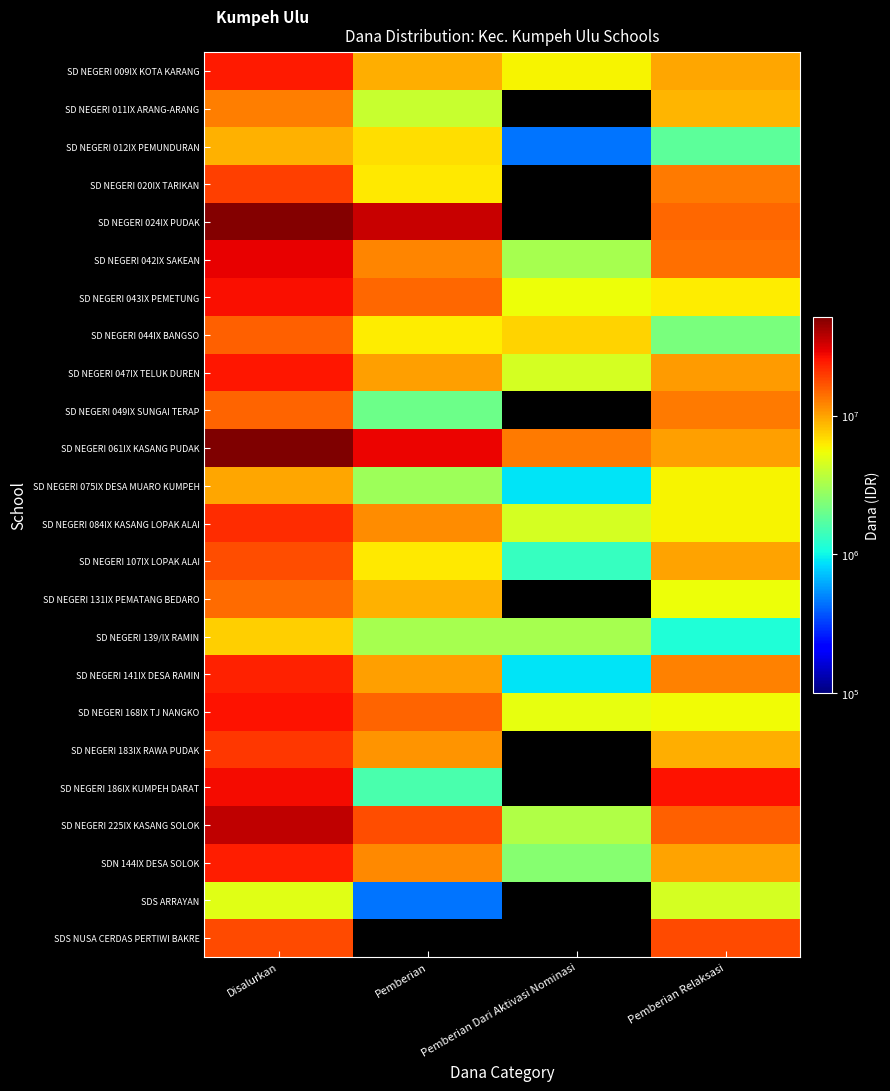

Rank the categories by SD NEGERI 061IX KASANG PUDAK value from highest to lowest.

Disalurkan, Pemberian, Pemberian Dari Aktivasi Nominasi, Pemberian Relaksasi